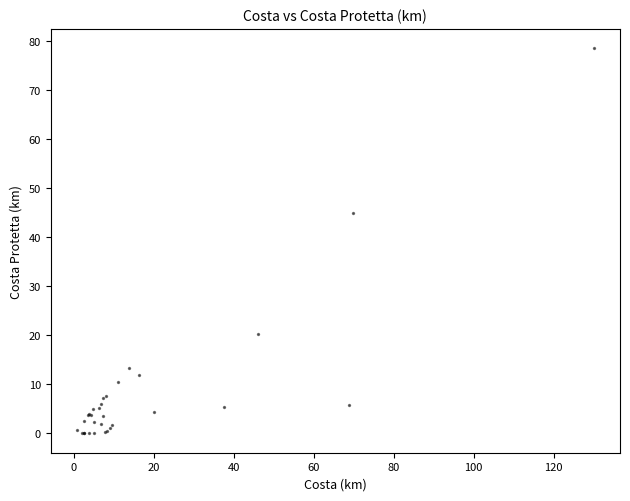

What Y value in the scatter plot is closest to 39?

44.9